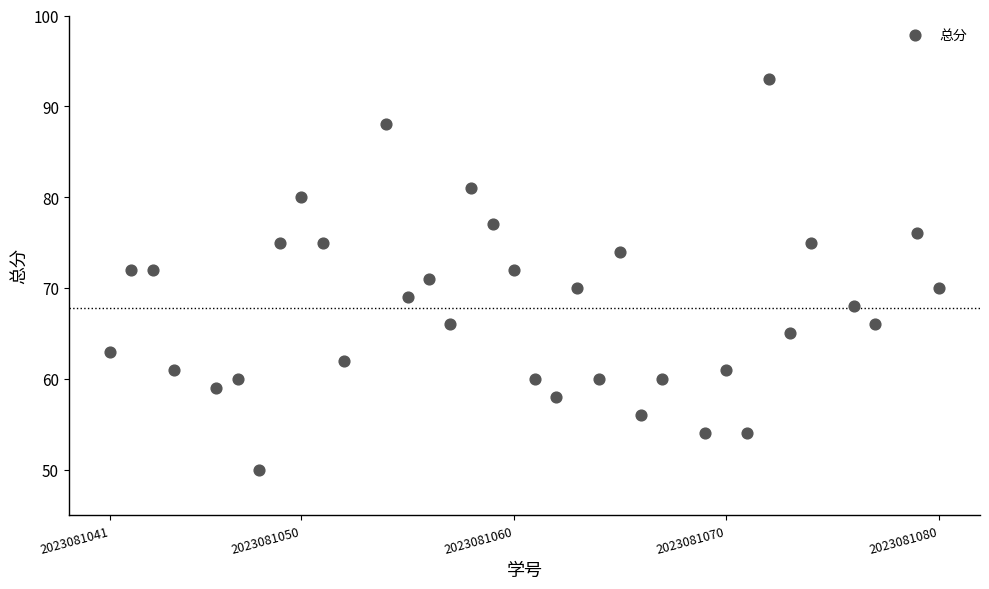

What is the range of X values (max minus min)?

39